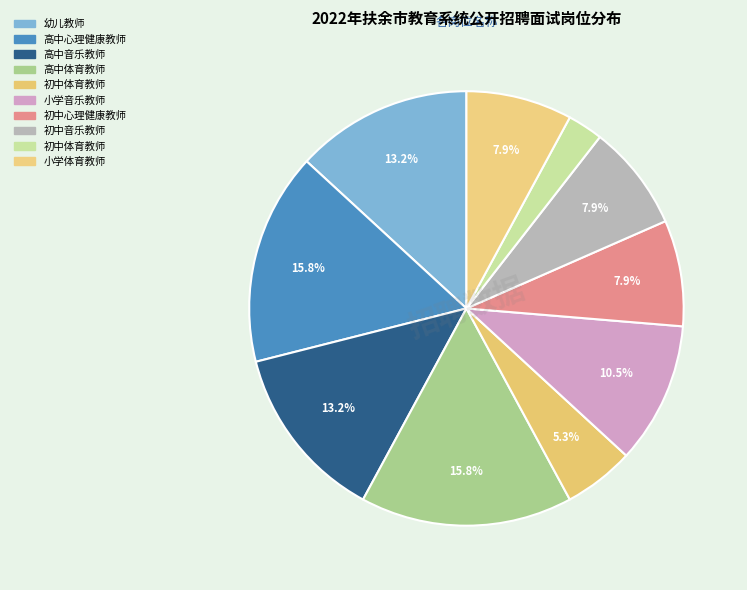

How many slices are in this pie chart?

10